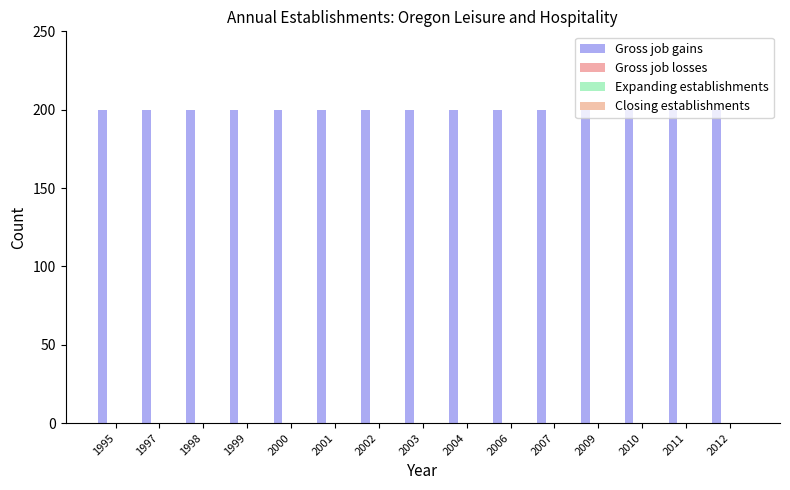

What is the difference between the highest and lowest values at 2011?

200